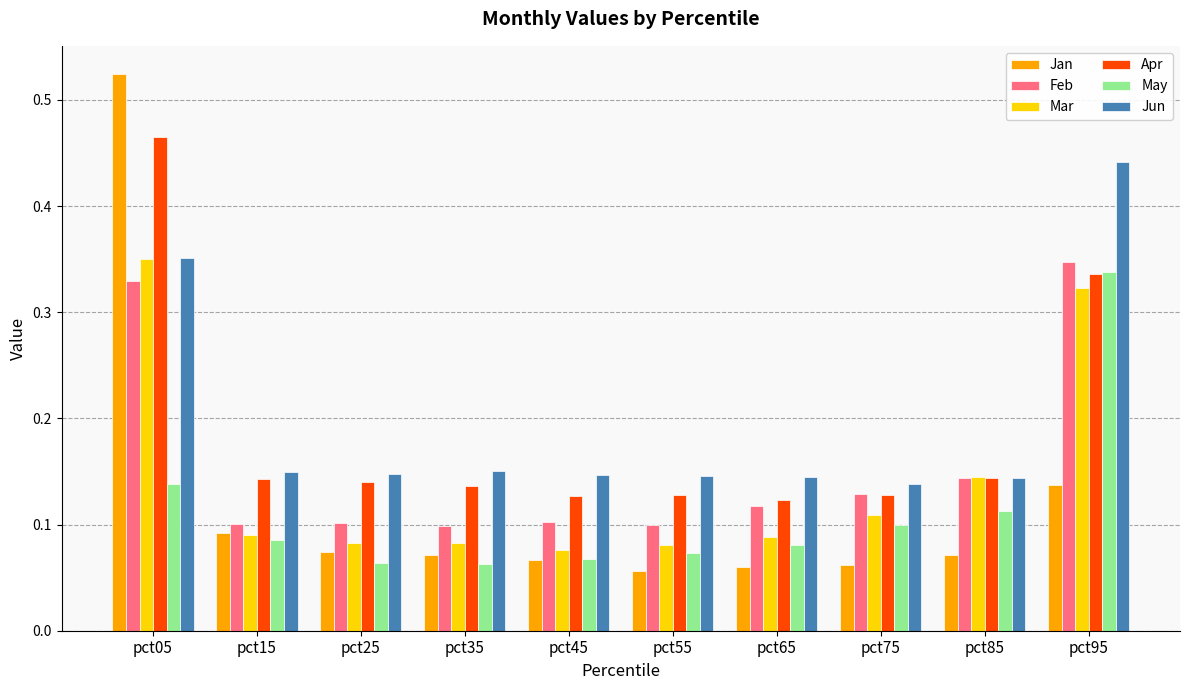

True or false: Apr has a value of 0.2 at pct85.

False